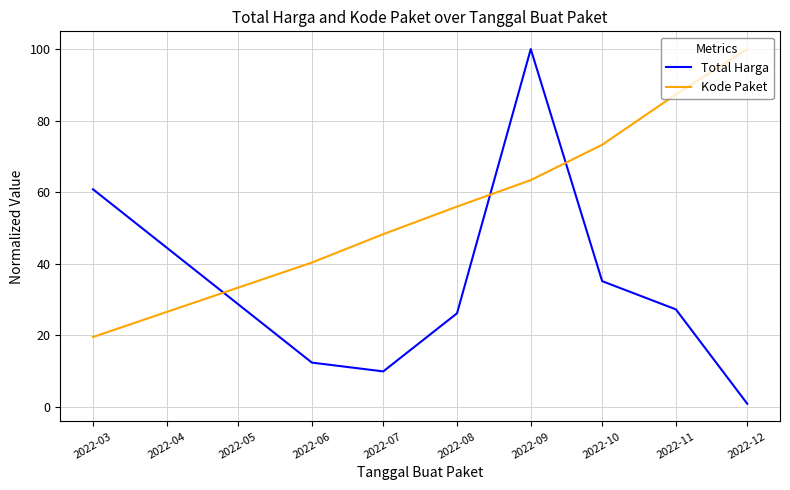

Between which two adjacent categories do Total Harga and Kode Paket first intersect?

2022-03 and 2022-06